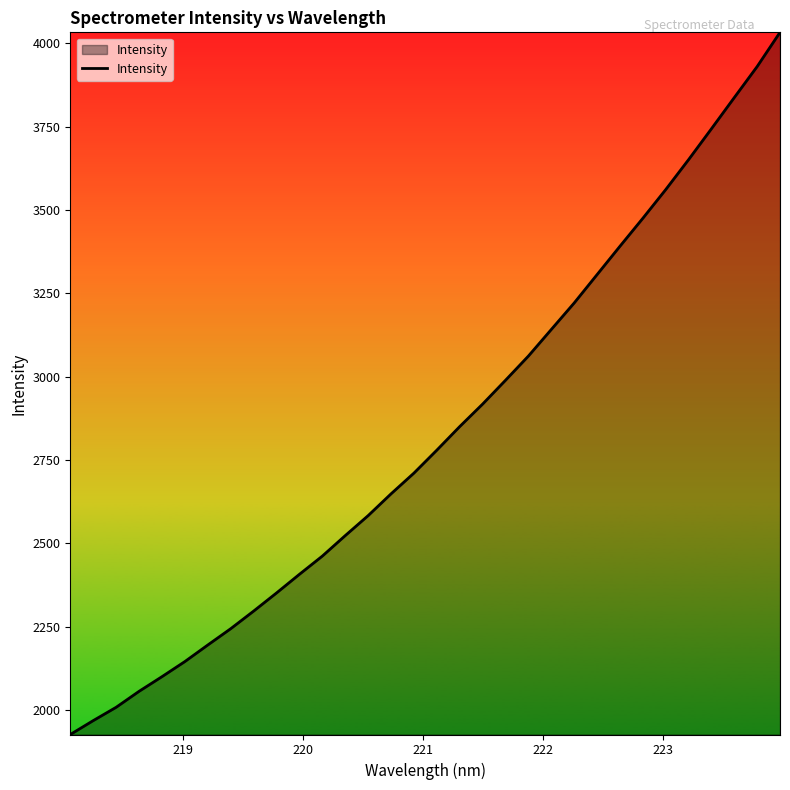

Does the chart have visible grid lines?

No